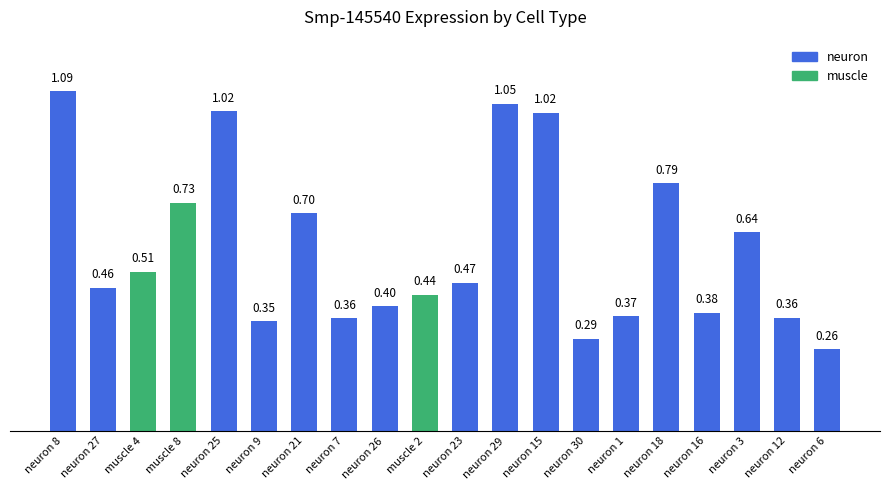

Reading right to left, transcribe all the data shown in this chart.

neuron 6=0.3	neuron 12=0.4	neuron 3=0.6	neuron 16=0.4	neuron 18=0.8	neuron 1=0.4	neuron 30=0.3	neuron 15=1.0	neuron 29=1.0	neuron 23=0.5	muscle 2=0.4	neuron 26=0.4	neuron 7=0.4	neuron 21=0.7	neuron 9=0.4	neuron 25=1.0	muscle 8=0.7	muscle 4=0.5	neuron 27=0.5	neuron 8=1.1